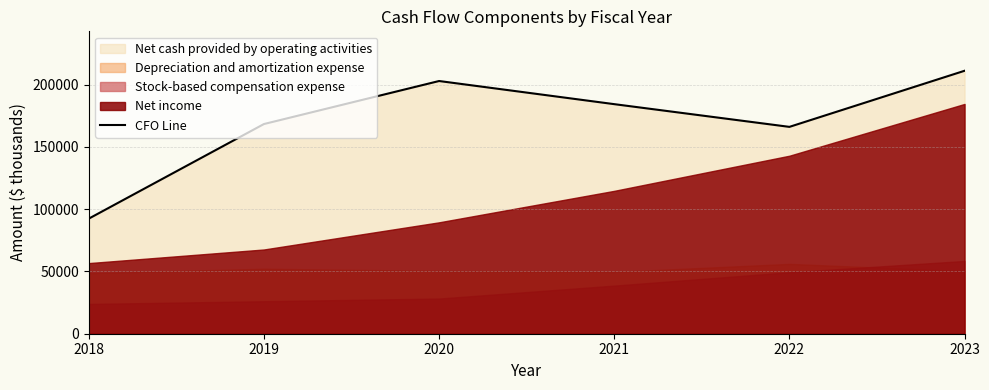

At which label does the data first exceed 184387?

2020